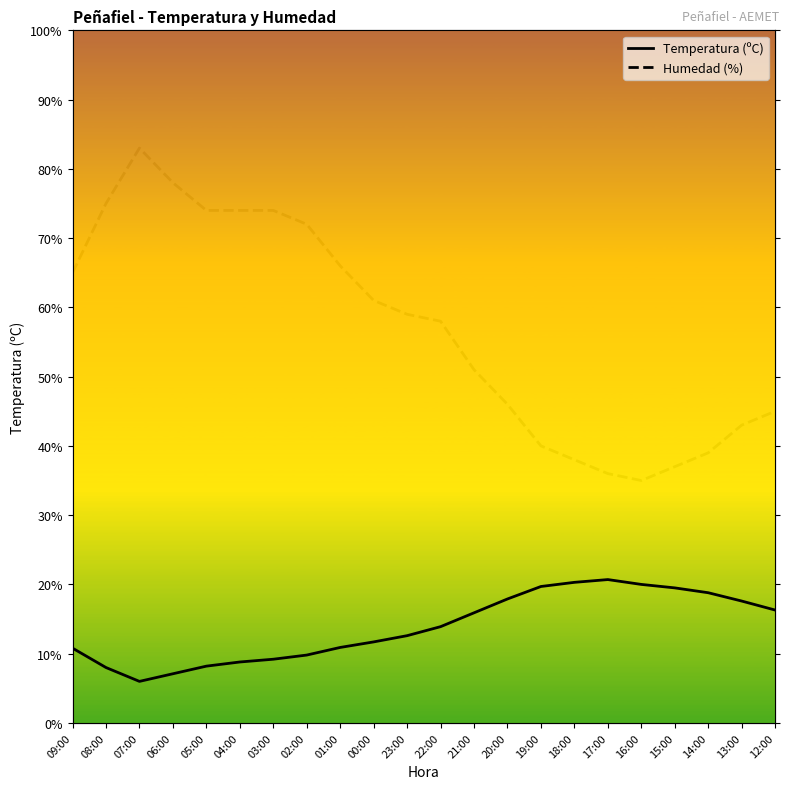

How many interior local valleys does the Humedad (%) series have?

1